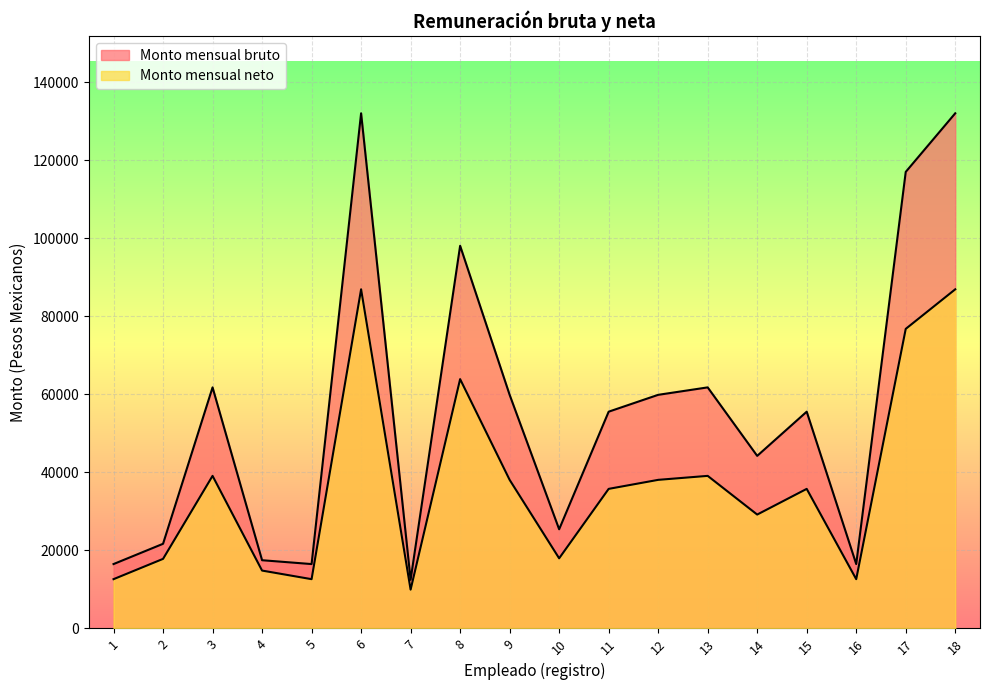

True or false: Monto mensual bruto has a value of 6535.8 at 16.

False